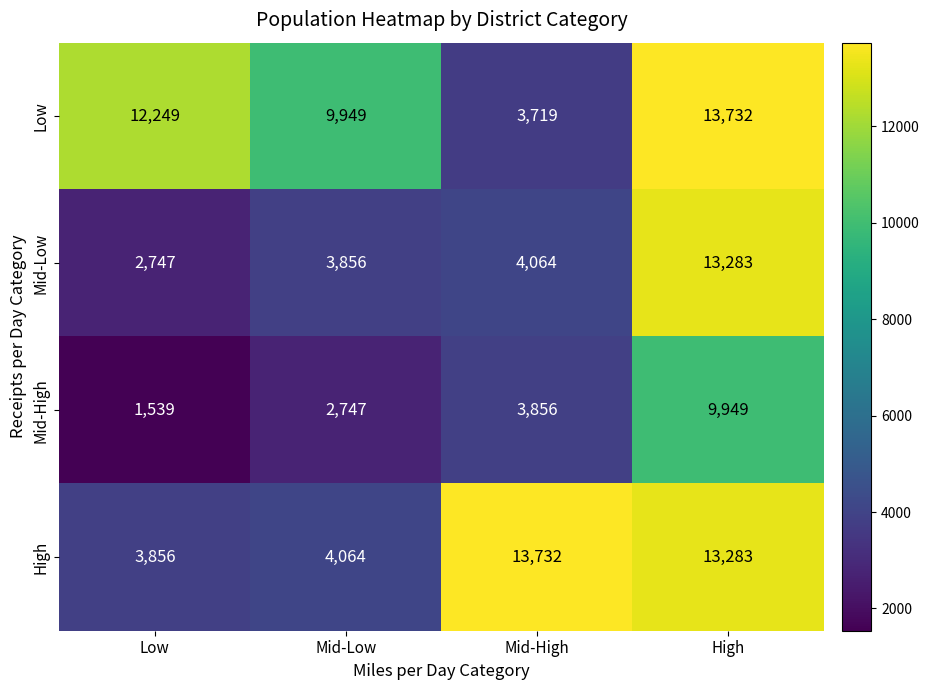

What is the spread (max minus min) of values at High?

3783